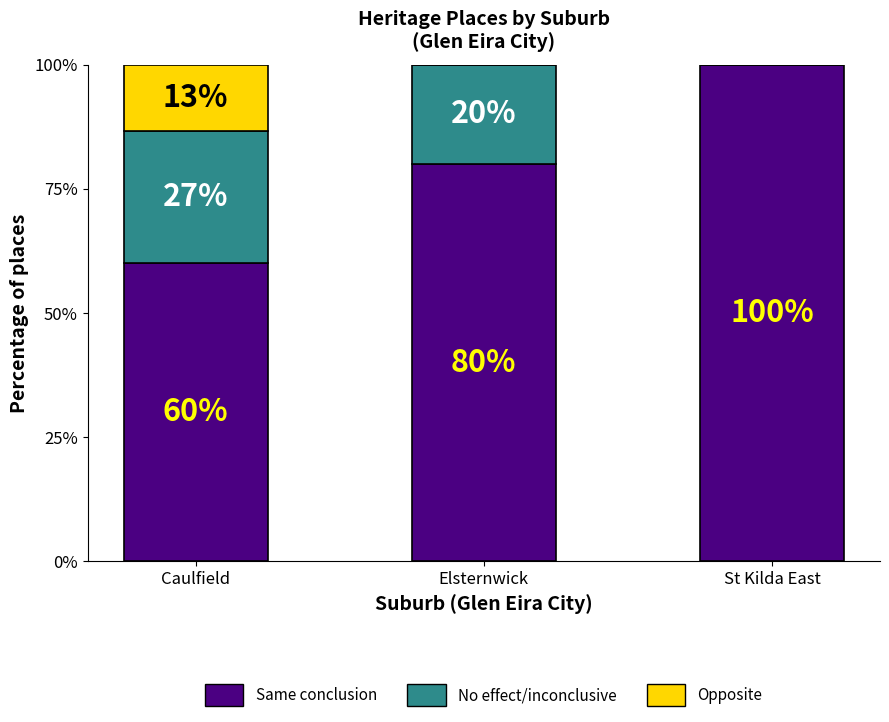

How many Same conclusion values are between 60 and 100?

3